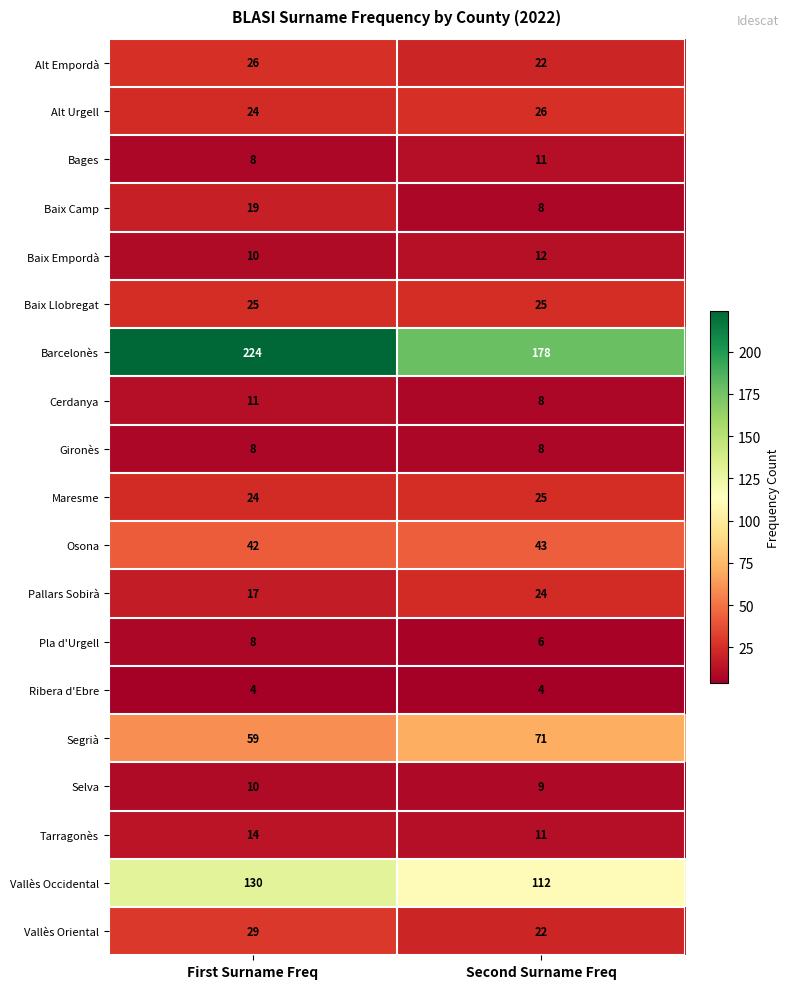

What is the difference between the highest and lowest values at First Surname Freq?

220